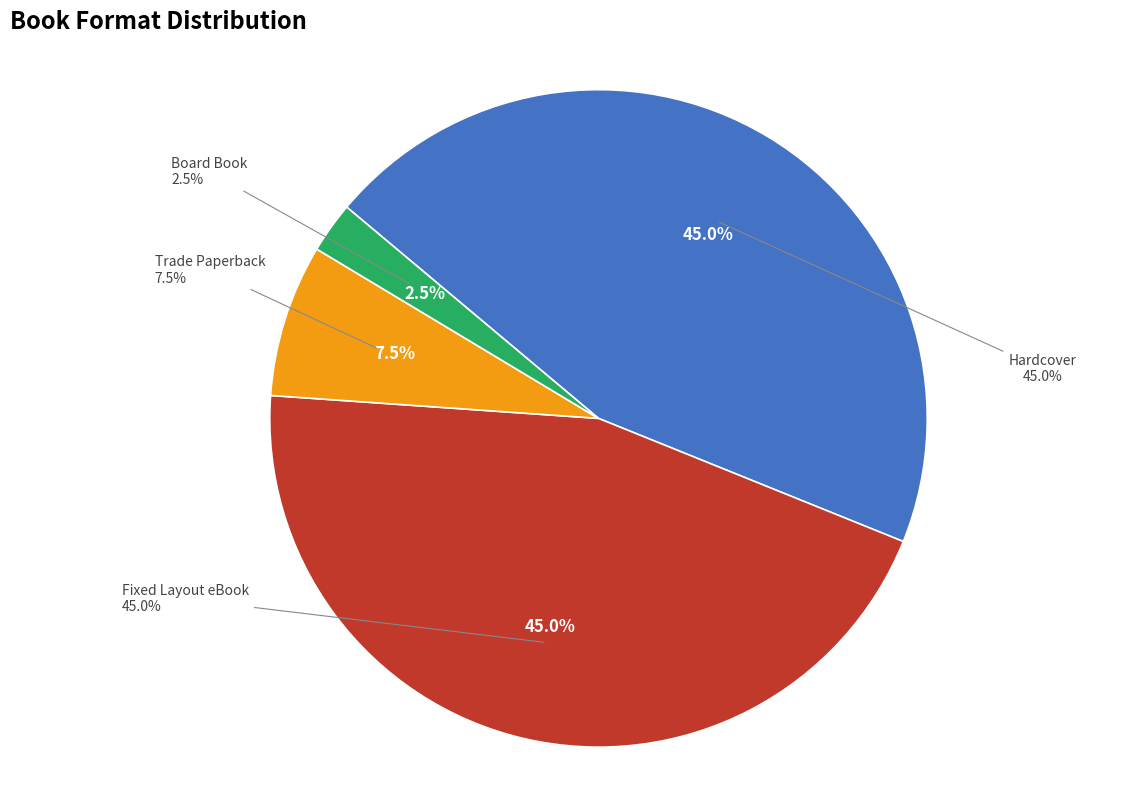

Combined, what portion of the pie is Trade Paperback and Hardcover?

52.5%